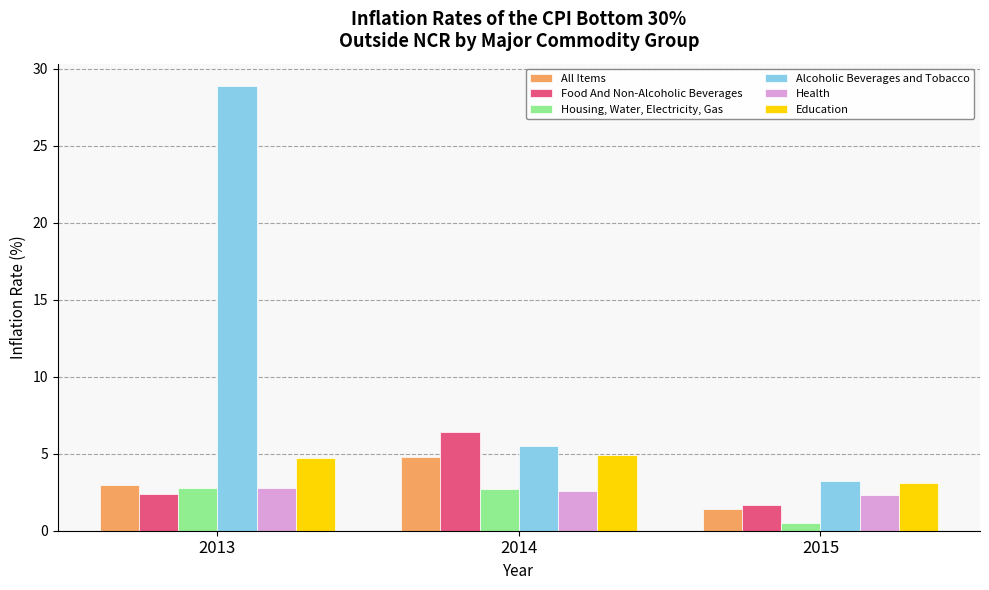

At 2014, list the series in order from largest to smallest.

Food And Non-Alcoholic Beverages, Alcoholic Beverages and Tobacco, Education, All Items, Housing, Water, Electricity, Gas, Health